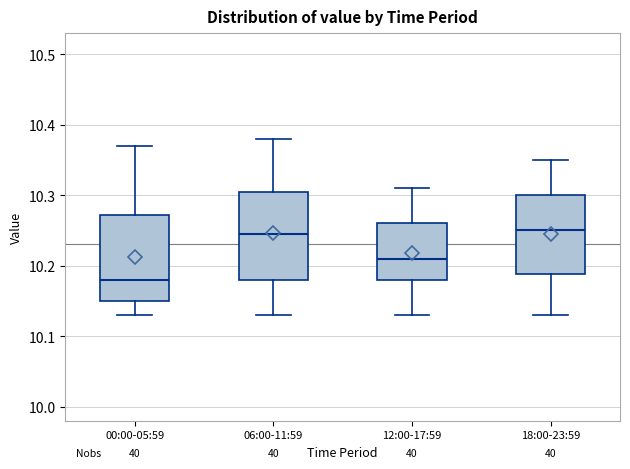

Reading left to right, read every box against the y-axis: the position of its median line, the range the box covers, and the ends of its whiskers. The values are not printed on the chart, so give them approximately, as read against the axis.

00:00-05:59: median 10.18, box 10.15 to 10.27, whiskers 10.13 to 10.37
06:00-11:59: median 10.25, box 10.18 to 10.31, whiskers 10.13 to 10.38
12:00-17:59: median 10.21, box 10.18 to 10.26, whiskers 10.13 to 10.31
18:00-23:59: median 10.25, box 10.19 to 10.30, whiskers 10.13 to 10.35